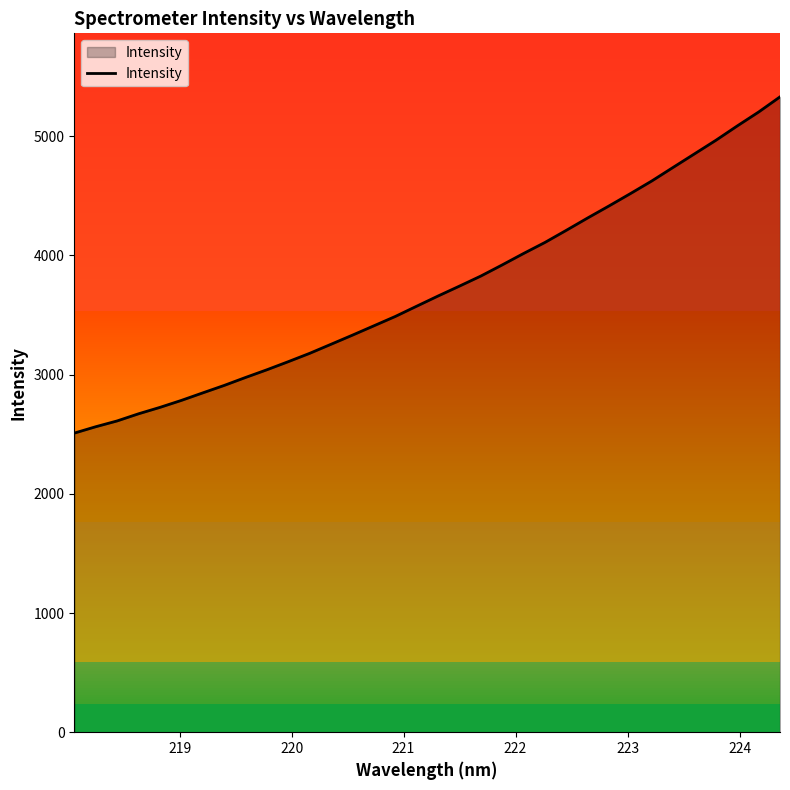

What is the maximum value for Intensity?

5329.8